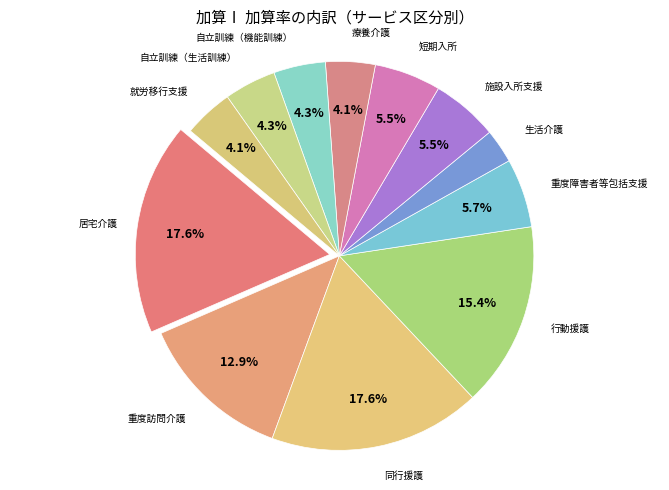

How many segments does this pie chart have?

12